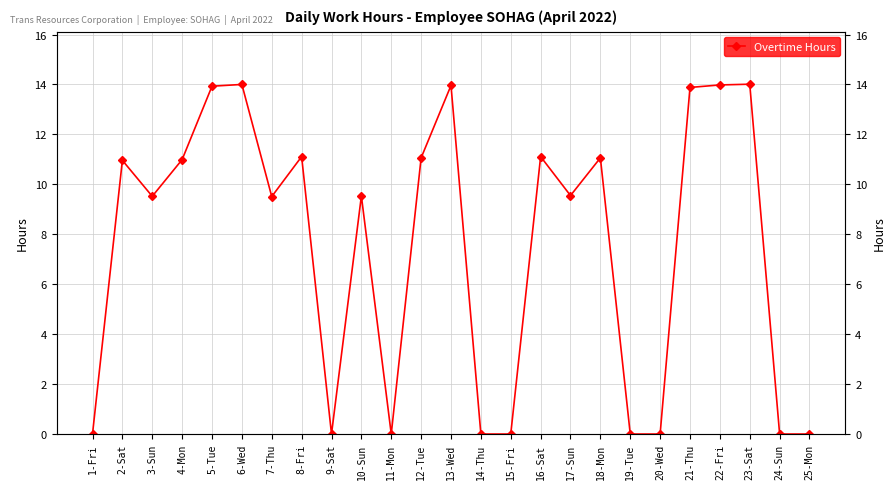

Reading right to left, extract all data points from this chart.

0.0	0.0	14.0	14.0	13.9	0.0	0.0	11.1	9.6	11.1	0.0	0.0	14.0	11.1	0.0	9.5	0.0	11.1	9.5	14.0	13.9	11.0	9.5	11.0	0.0